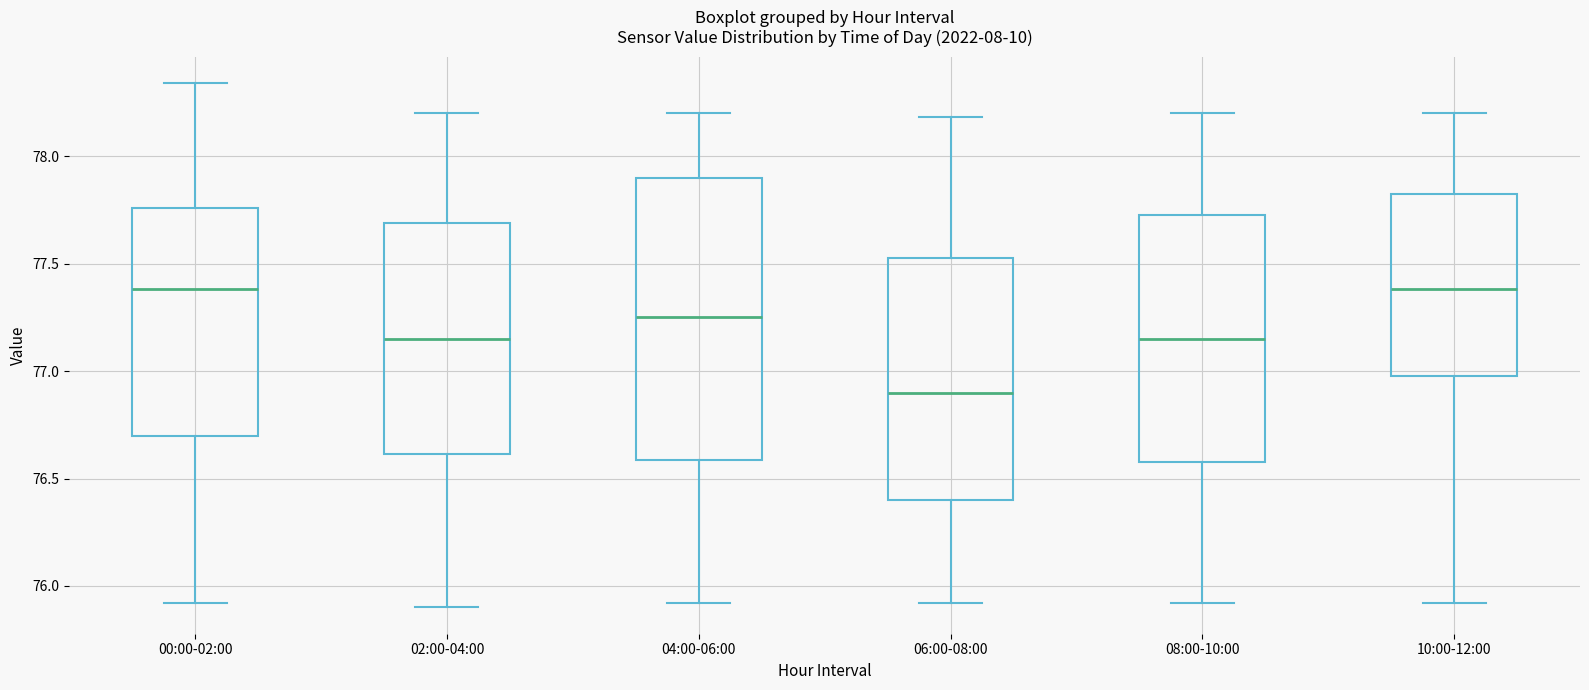

Where does the upper whisker of the box for 06:00-08:00 end on the y-axis? The values are not printed on the chart, so give them approximately, as read against the axis.

78.20